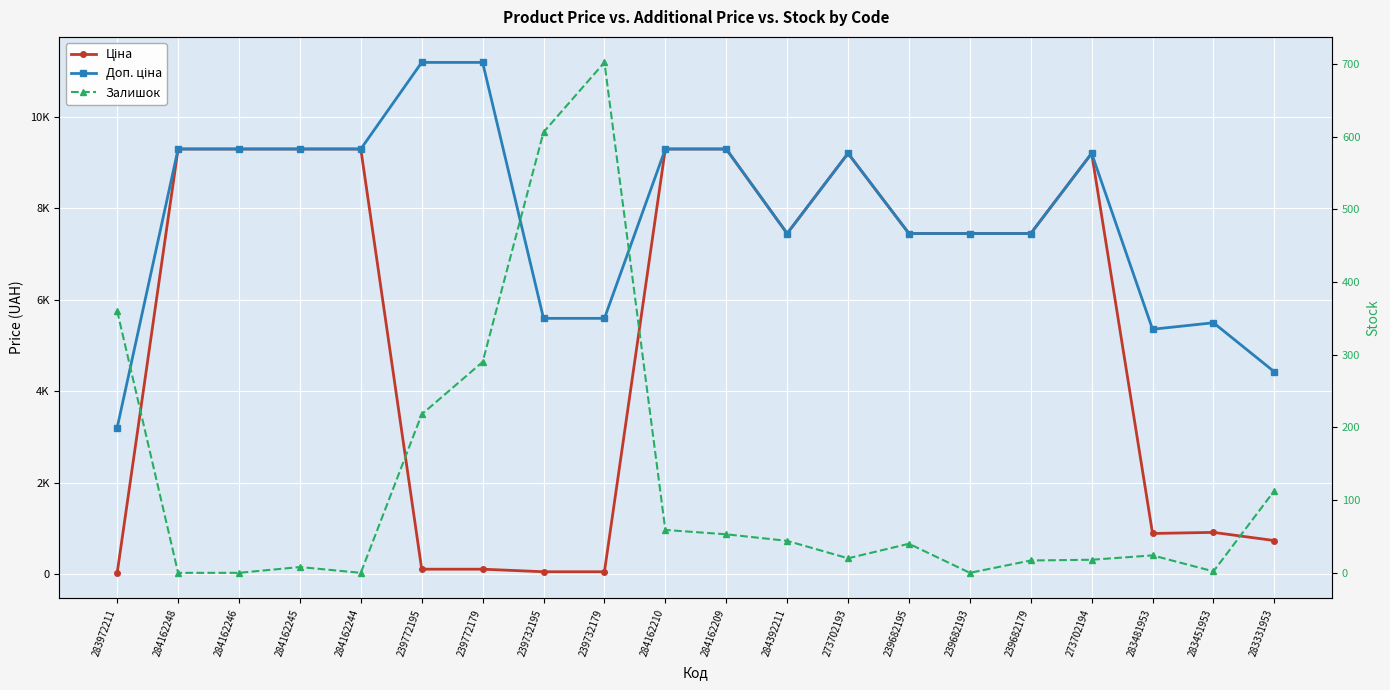

Which series ends up on top after the final intersection of Залишок and Ціна?

Ціна